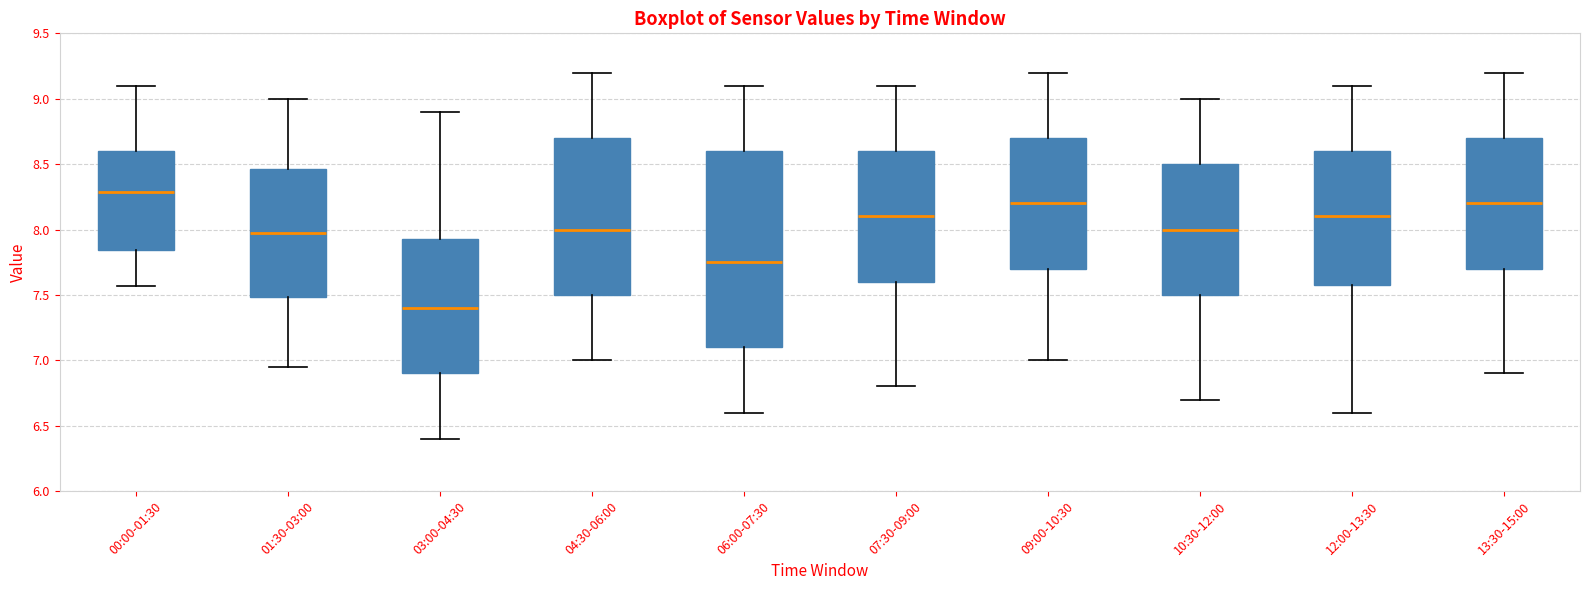

Which box is the tallest, from its lower edge to its upper edge?

06:00-07:30